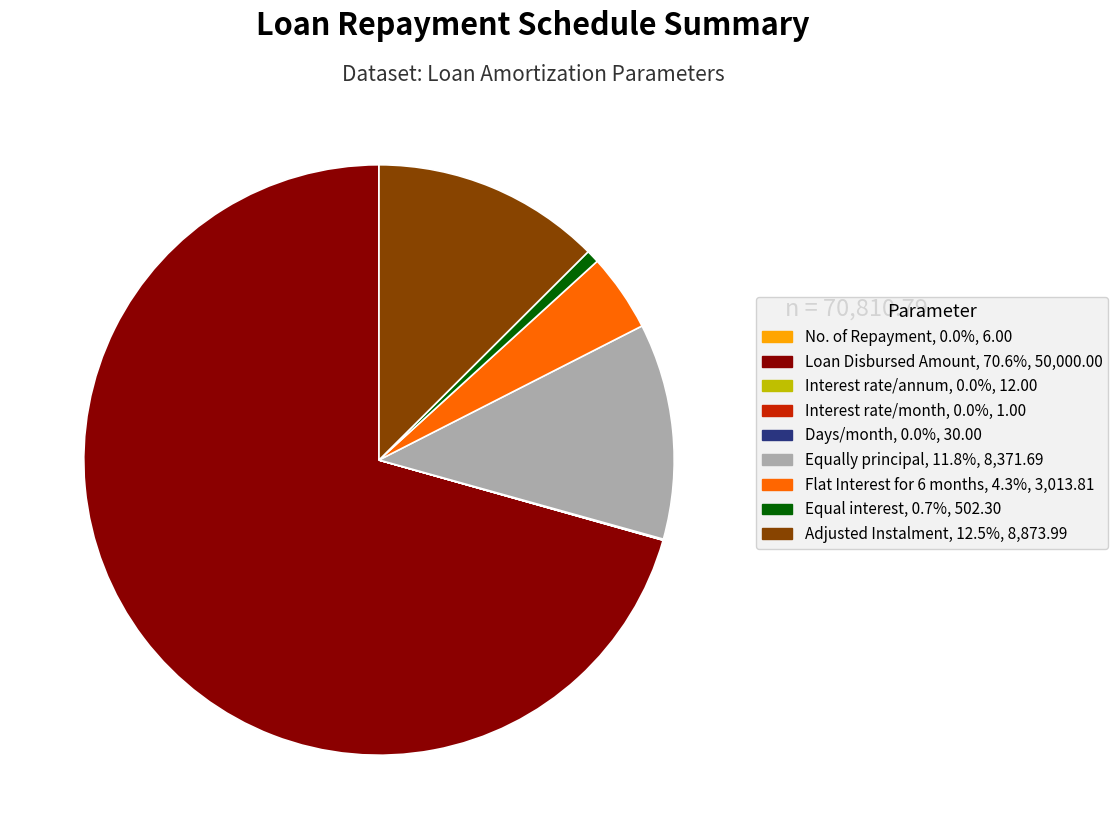

Is the sum of Equal interest and Adjusted Instalment greater than half?

No